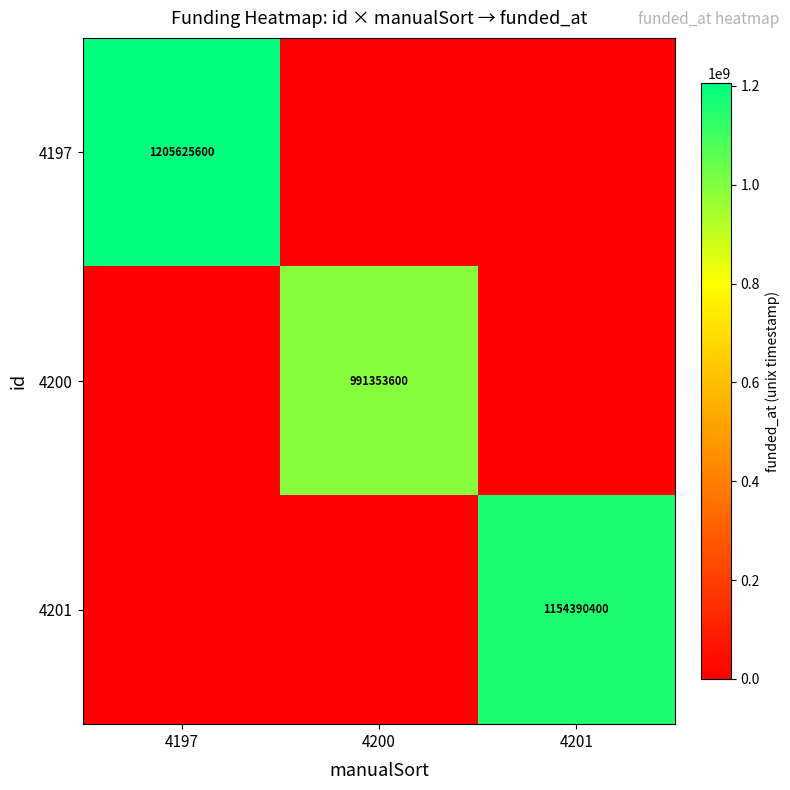

The value of 4197 at 4197 is 2087462248. True or false?

False